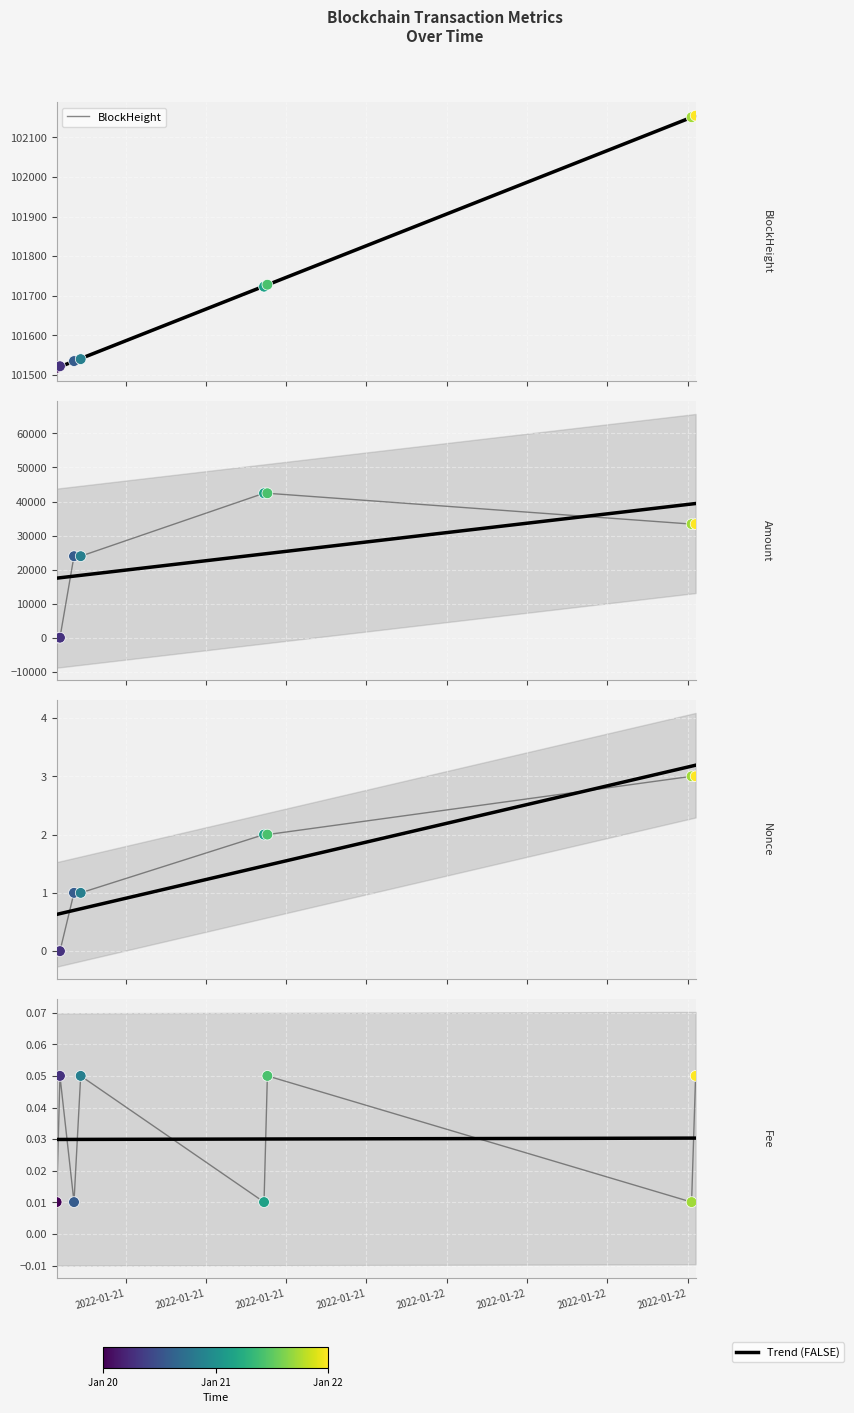

Which series has the largest Y range (max minus min)?

Amount